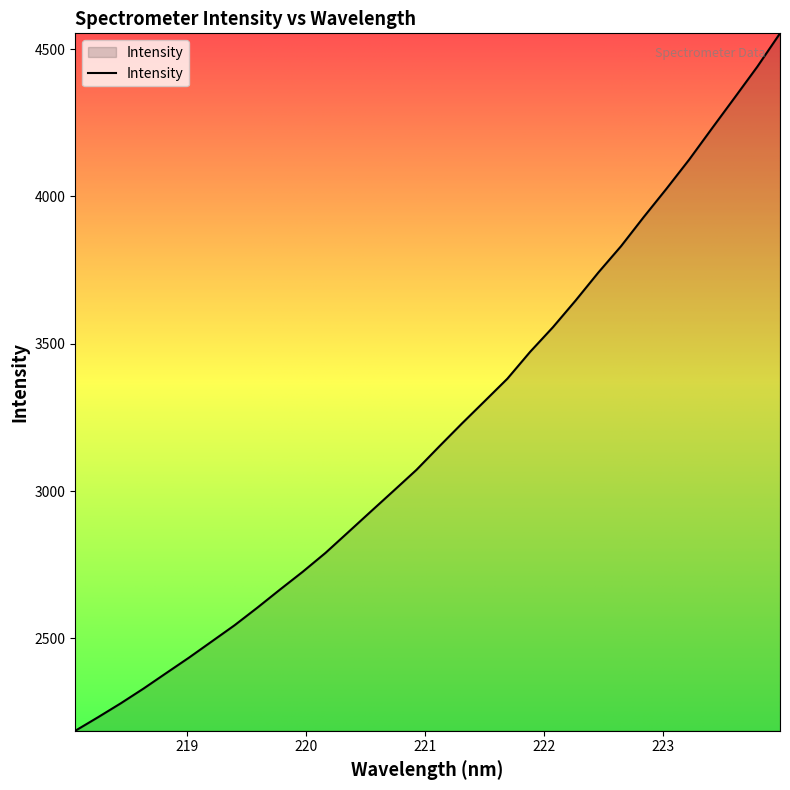

What is the difference between the maximum and minimum values?

2366.5